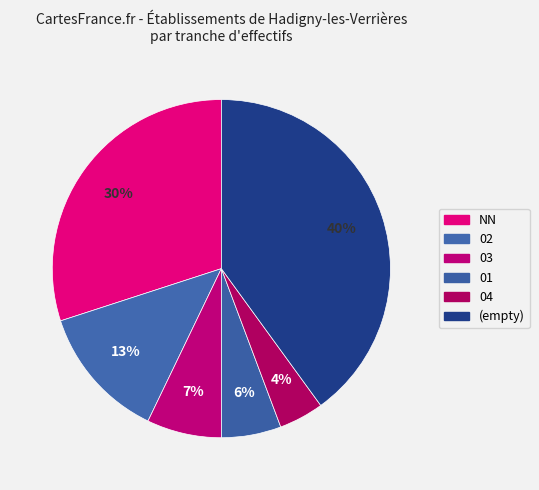

How many segments does this pie chart have?

6